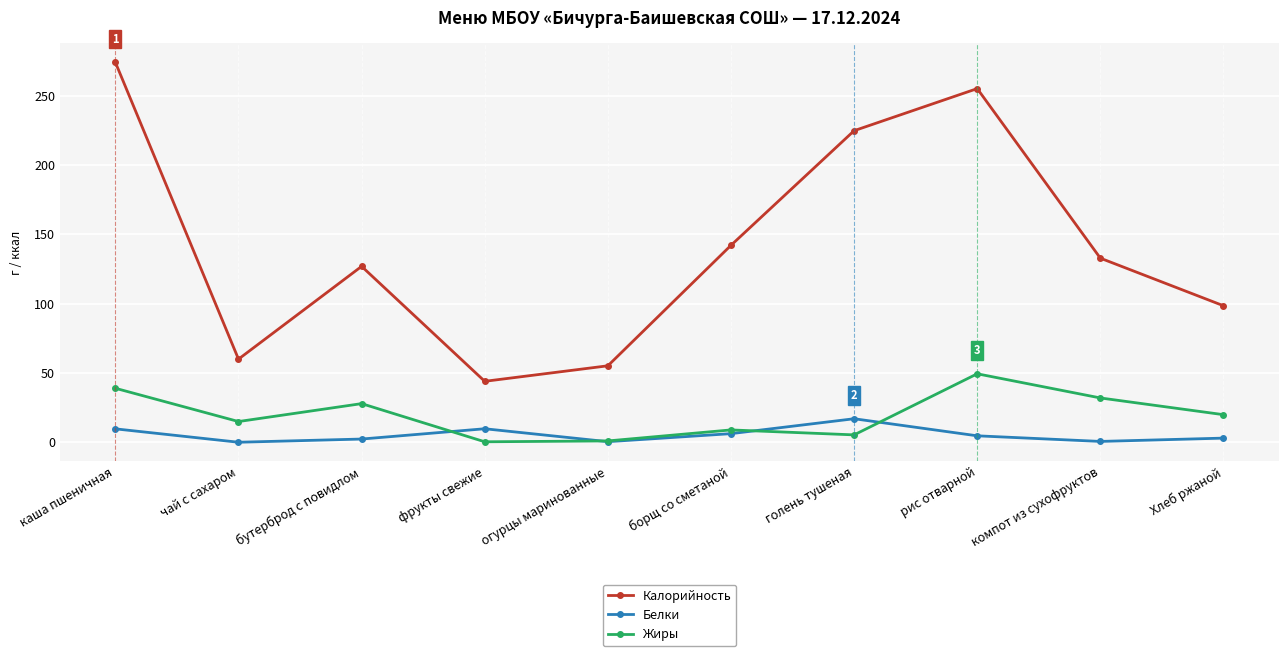

True or false: Жиры has a value of 27.9 at бутерброд с повидлом.

True